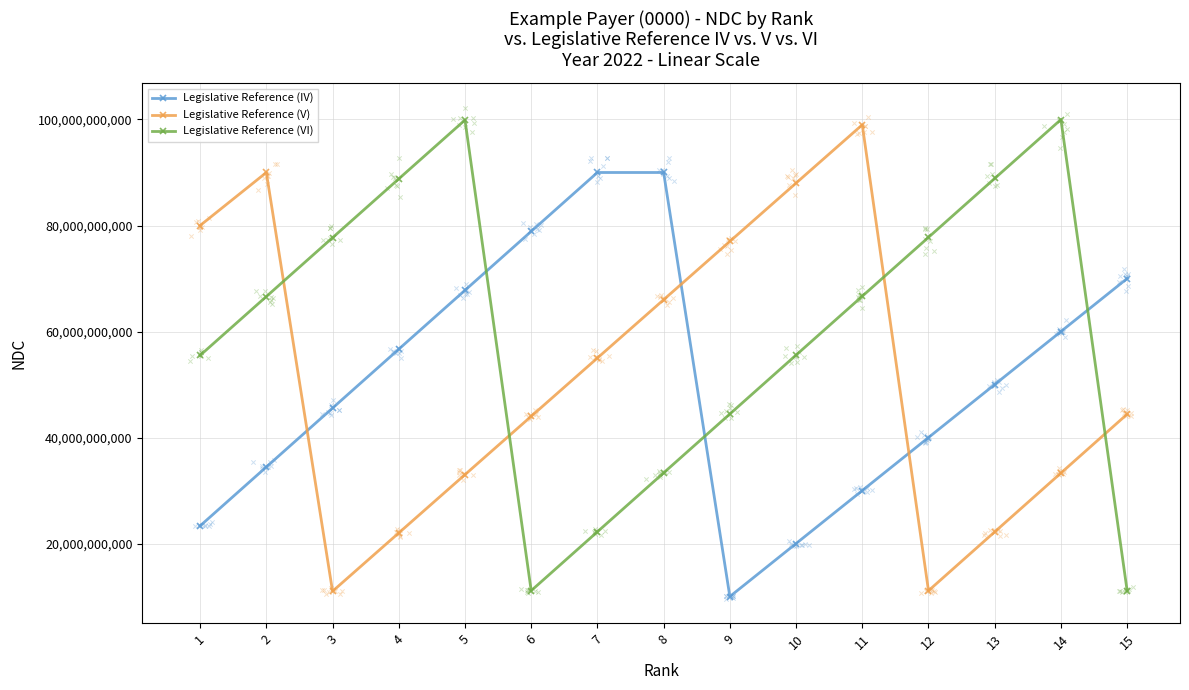

What is the total value across all series at 4?

167466666666